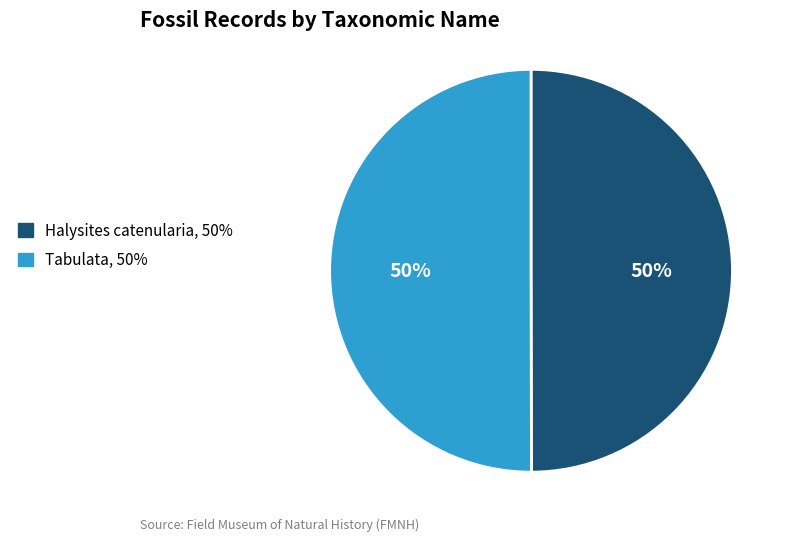

True or false: Tabulata accounts for 44% of the total.

False